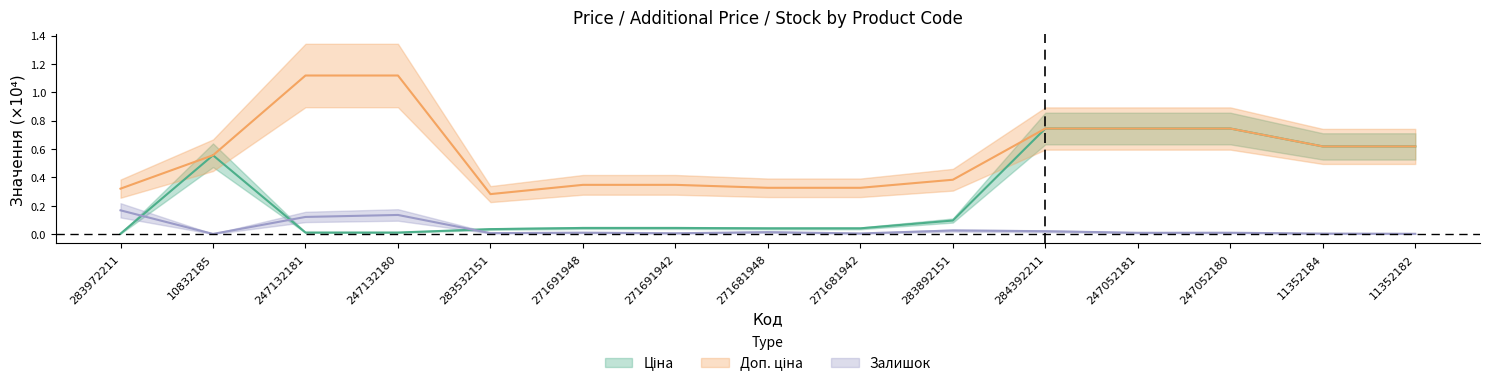

How many interior local peaks does the Залишок series have?

5